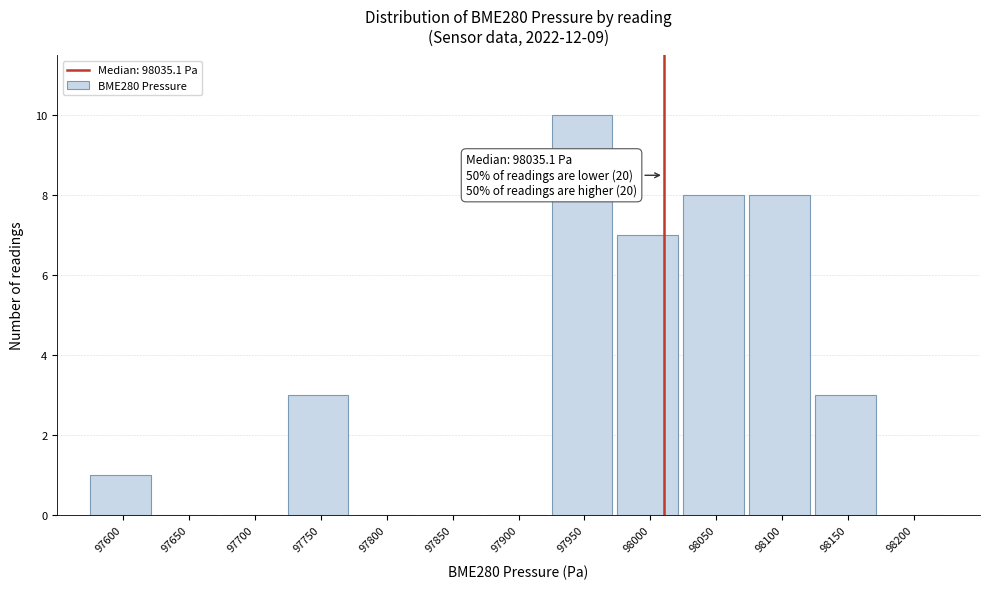

Reading left to right, extract all data points from this chart.

97600=1	97650=0	97700=0	97750=3	97800=0	97850=0	97900=0	97950=10	98000=7	98050=8	98100=8	98150=3	98200=0